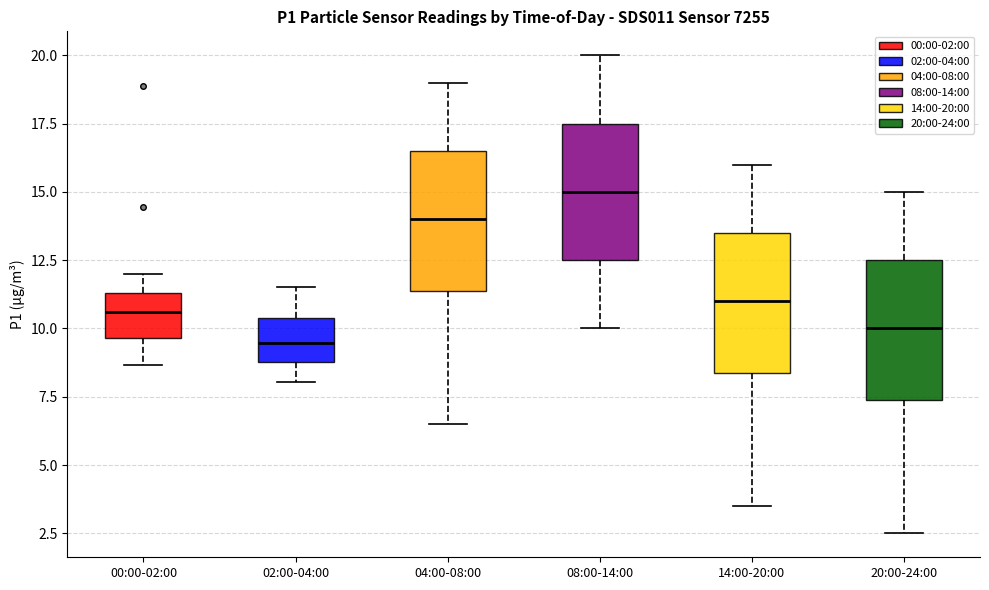

Reading left to right, transcribe this box plot: for each box, give where its median line is, the range the box spans, and where its two whiskers end, as read against the y-axis. The values are not printed on the chart, so give them approximately, as read against the axis.

00:00-02:00: median 10.5, box 9.5 to 11.5, whiskers 8.5 to 12.0
02:00-04:00: median 9.5, box 9.0 to 10.5, whiskers 8.0 to 11.5
04:00-08:00: median 14.0, box 11.5 to 16.5, whiskers 6.5 to 19.0
08:00-14:00: median 15.0, box 12.5 to 17.5, whiskers 10.0 to 20.0
14:00-20:00: median 11.0, box 8.5 to 13.5, whiskers 3.5 to 16.0
20:00-24:00: median 10.0, box 7.5 to 12.5, whiskers 2.5 to 15.0